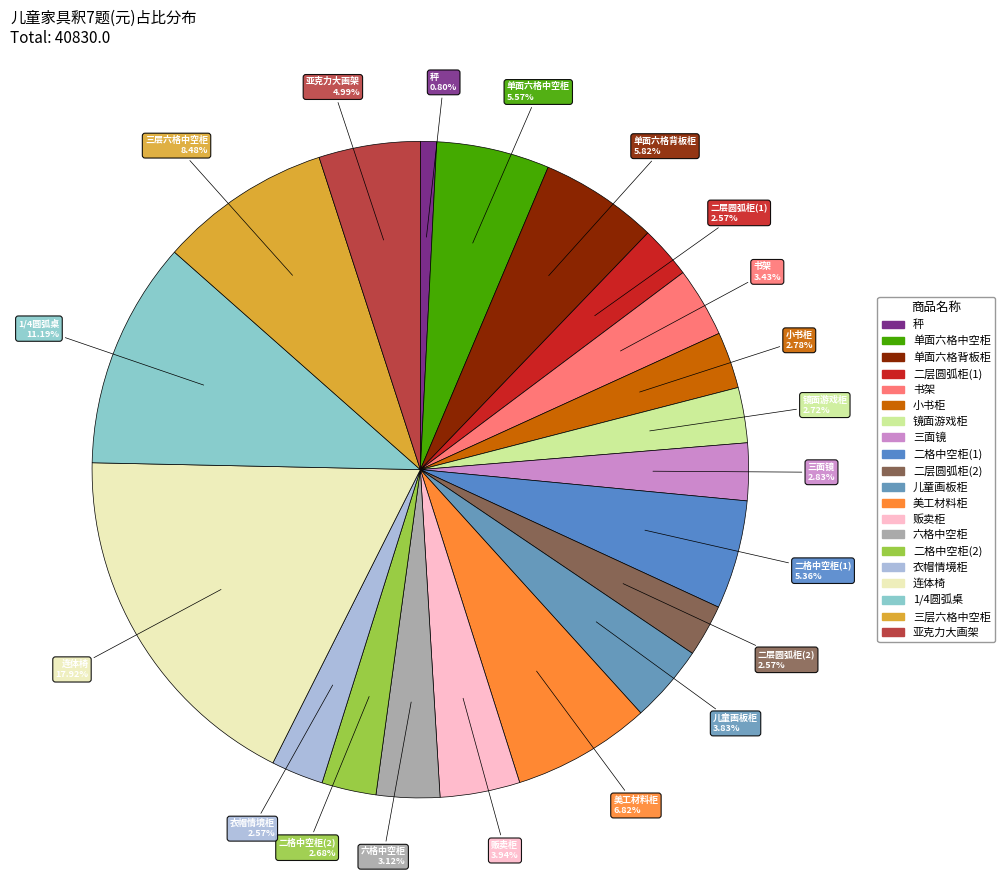

Approximately how many times larger is the value at 连体椅 compared to 亚克力大画架?

3.6